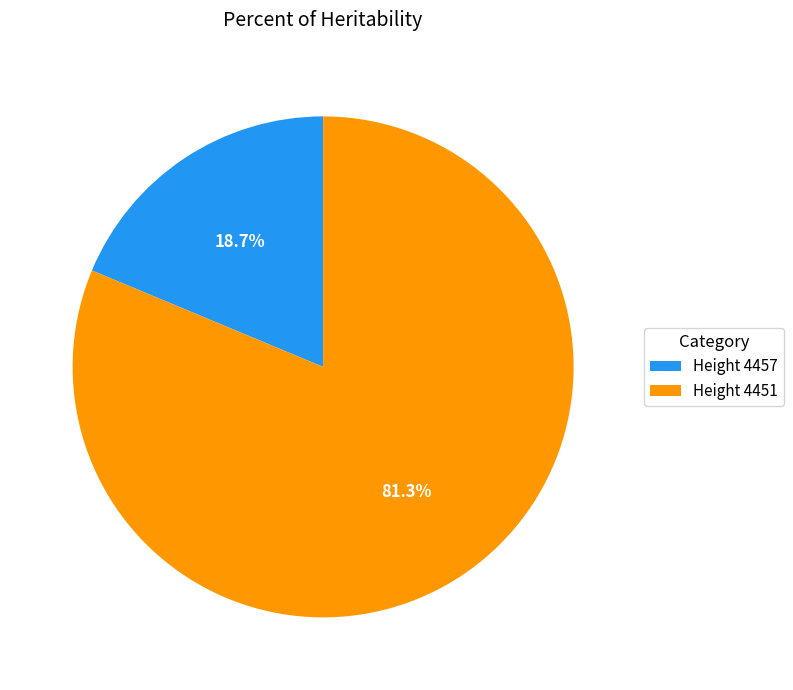

What is the majority slice?

Height 4451